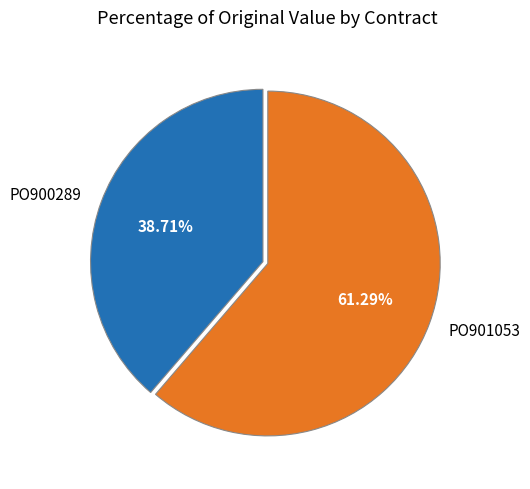

Combined, do PO900289 and PO901053 account for over 50%?

Yes